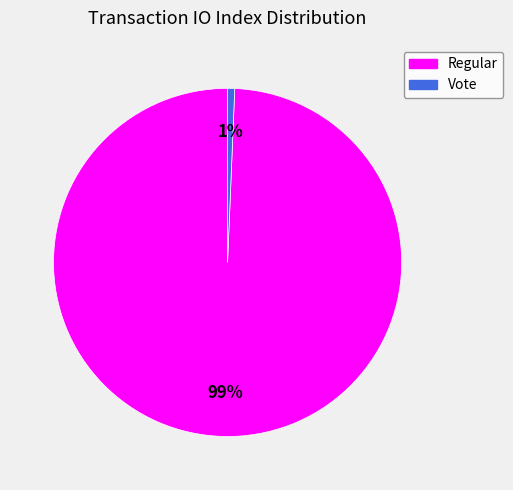

Is it true that Regular is 93% of the pie?

False